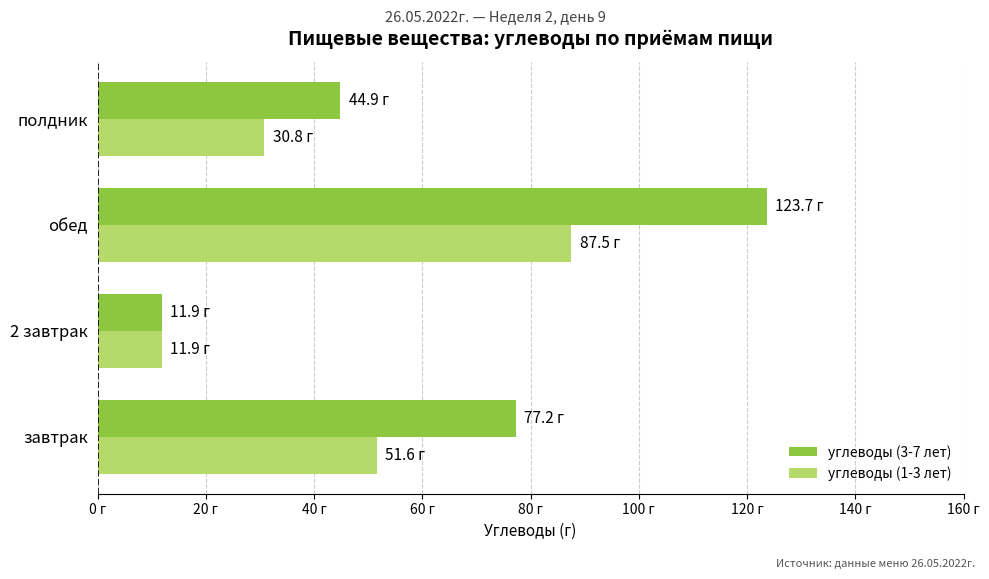

Reading left to right, what are all the values shown in this chart?

углеводы (3-7 лет): 77.2	11.9	123.7	44.9
углеводы (1-3 лет): 51.6	11.9	87.5	30.8